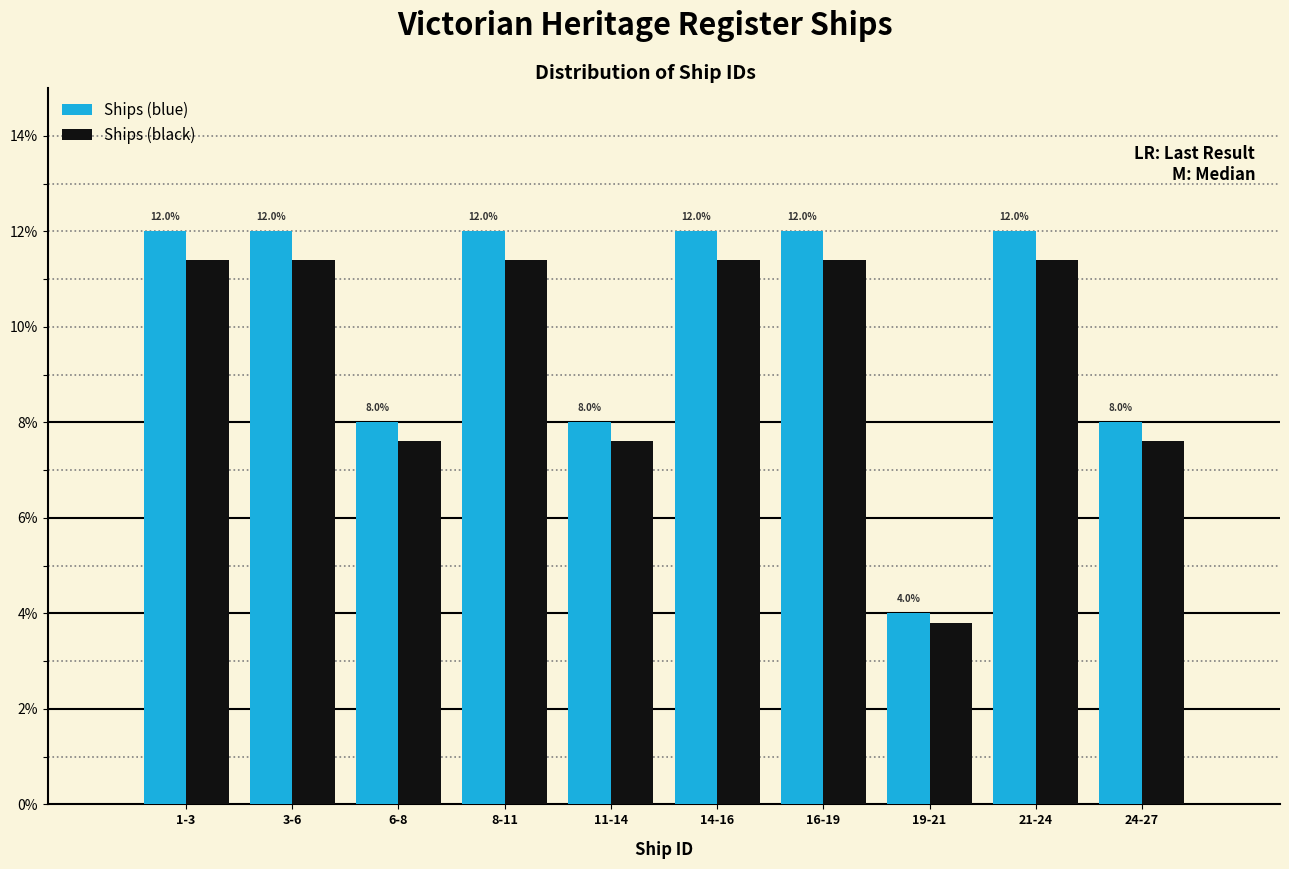

Reading right to left, extract all data points from this chart.

Ships (blue): 24-27=8.0	21-24=12.0	19-21=4.0	16-19=12.0	14-16=12.0	11-14=8.0	8-11=12.0	6-8=8.0	3-6=12.0	1-3=12.0
Ships (black): 24-27=7.6	21-24=11.4	19-21=3.8	16-19=11.4	14-16=11.4	11-14=7.6	8-11=11.4	6-8=7.6	3-6=11.4	1-3=11.4